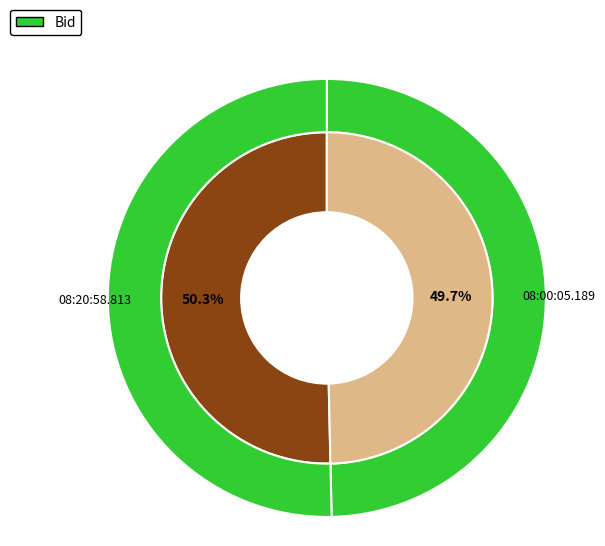

Is the sum of 08:00:05.189 and 08:20:58.813 greater than half?

Yes